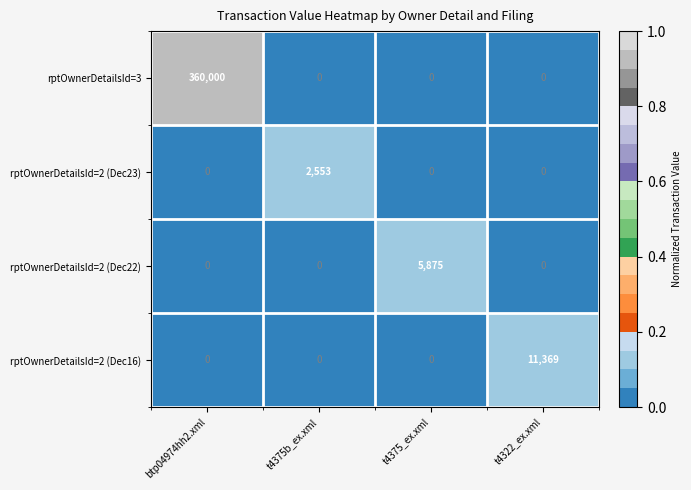

At how many categories does at least one series exceed 0?

4